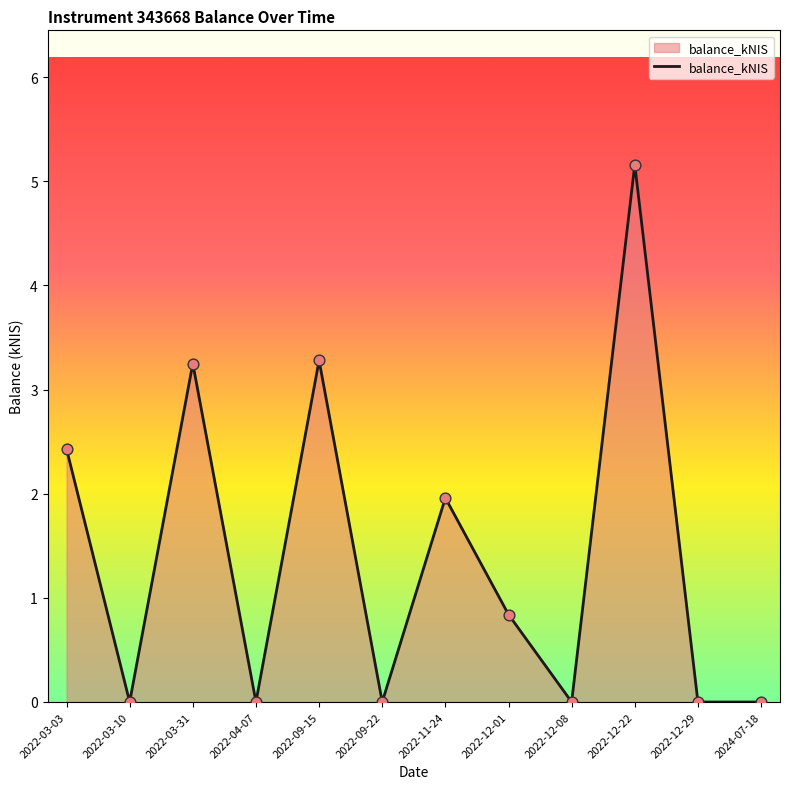

What is the change in value from 2022-11-24 to 2024-07-18?

-2.0